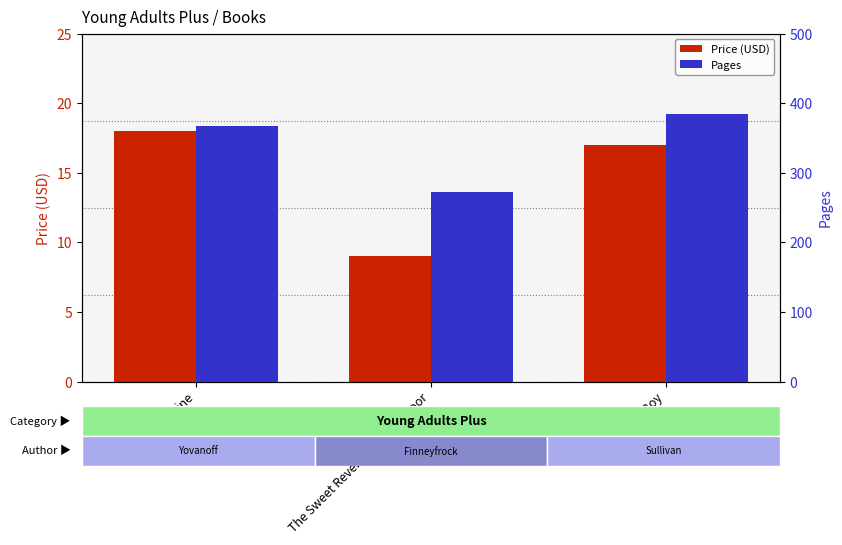

Reading left to right, what are all the values shown in this chart?

Price (USD): Paper Valentine=18.0	The Sweet Revenge of Celia Door=9.0	Golden Boy=17.0
Pages: Paper Valentine=368.0	The Sweet Revenge of Celia Door=272.0	Golden Boy=384.0